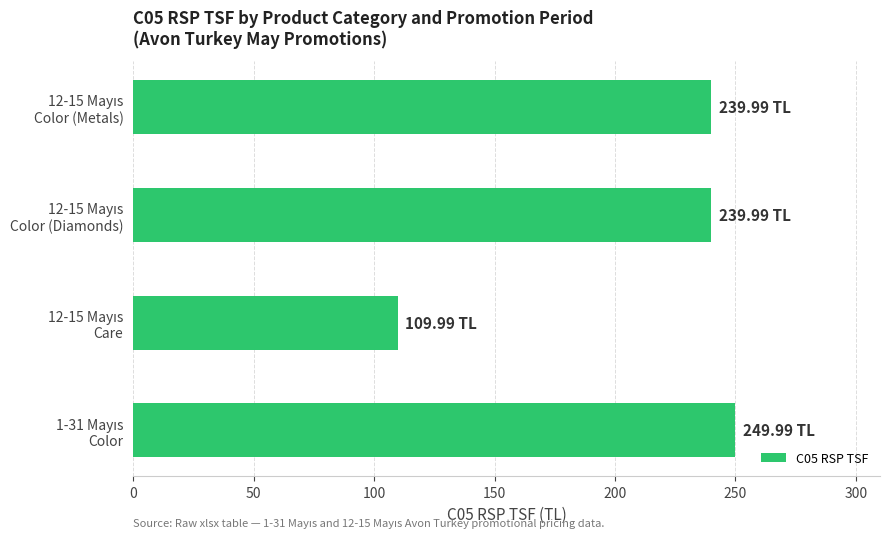

What is the average value?

210.0